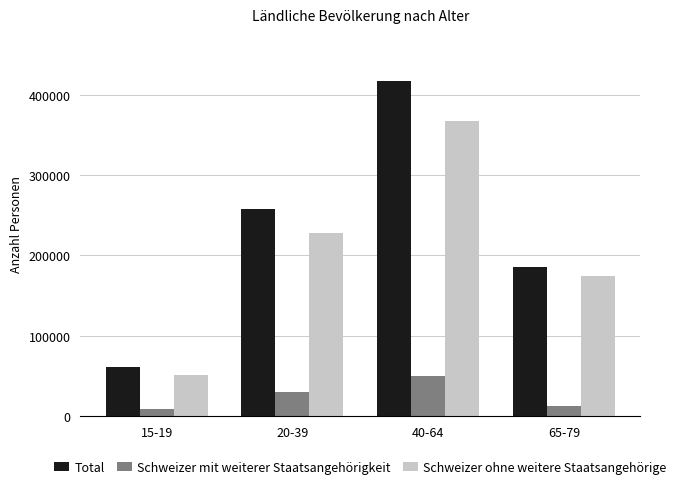

List the series in order of their peak value, lowest first.

Schweizer mit weiterer Staatsangehörigkeit, Schweizer ohne weitere Staatsangehörige, Total